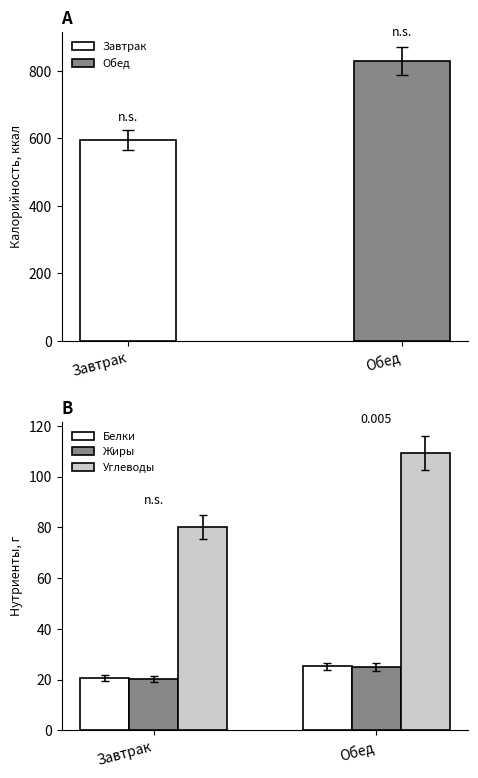

Rank the categories by Жиры value from highest to lowest.

Обед, Завтрак